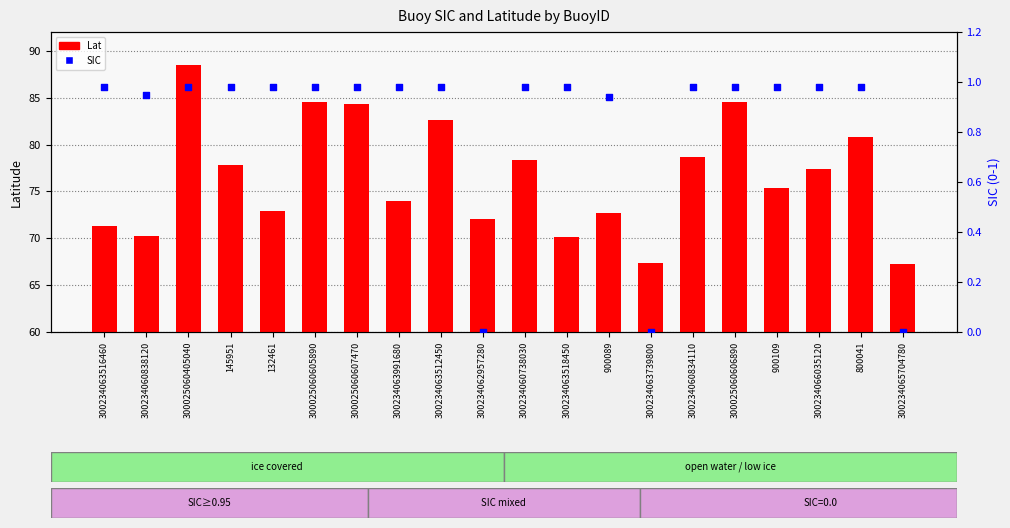

Which series has the largest total across all categories?

Lat